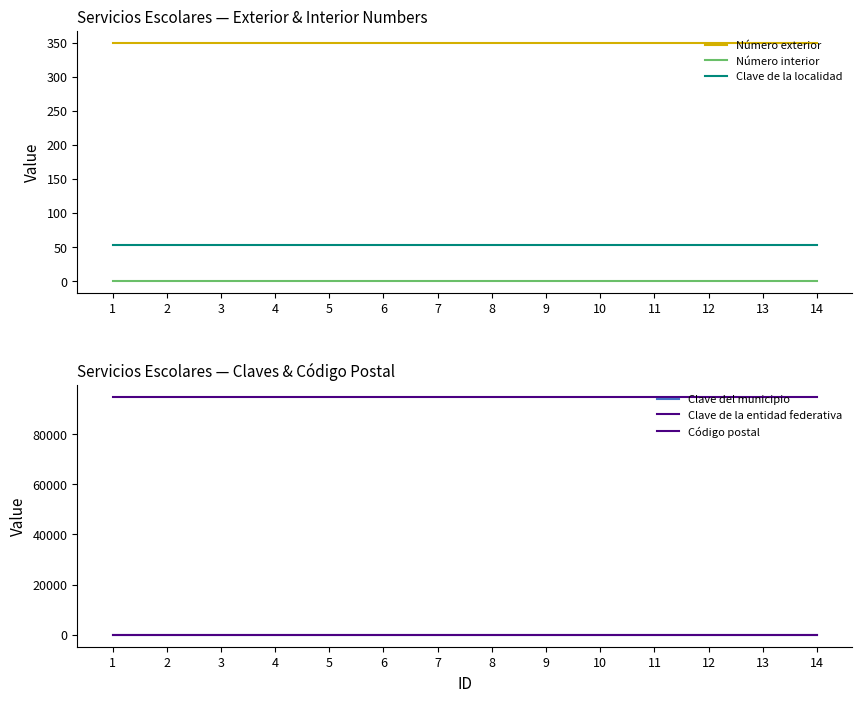

At which category does the chart reach its peak across all series?

1